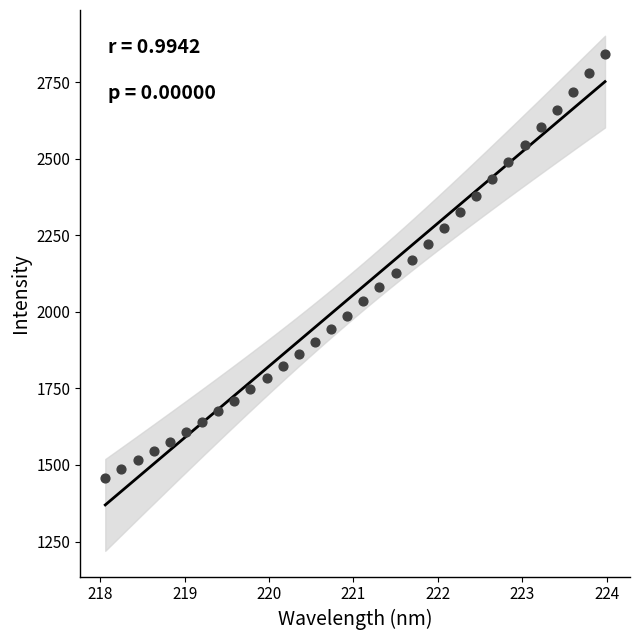

What is the range of X values (max minus min)?

5.9